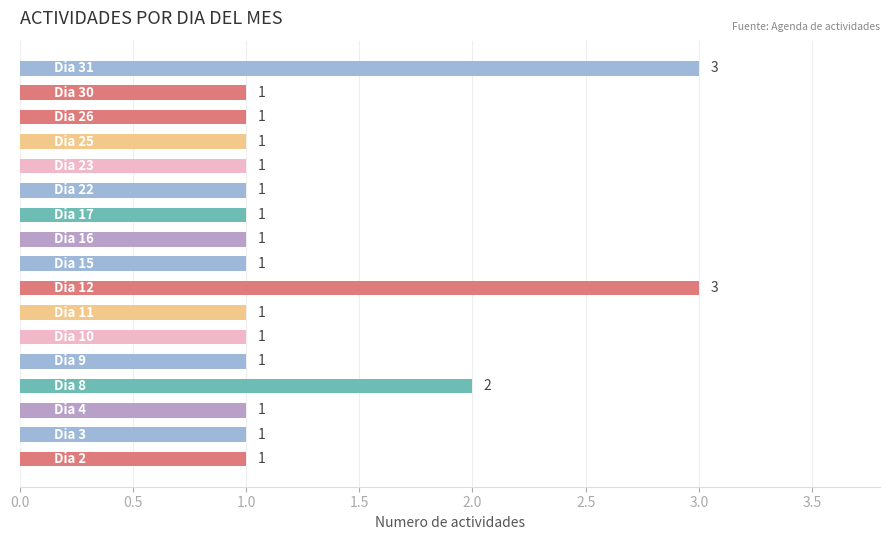

What is the sum of all values?

22